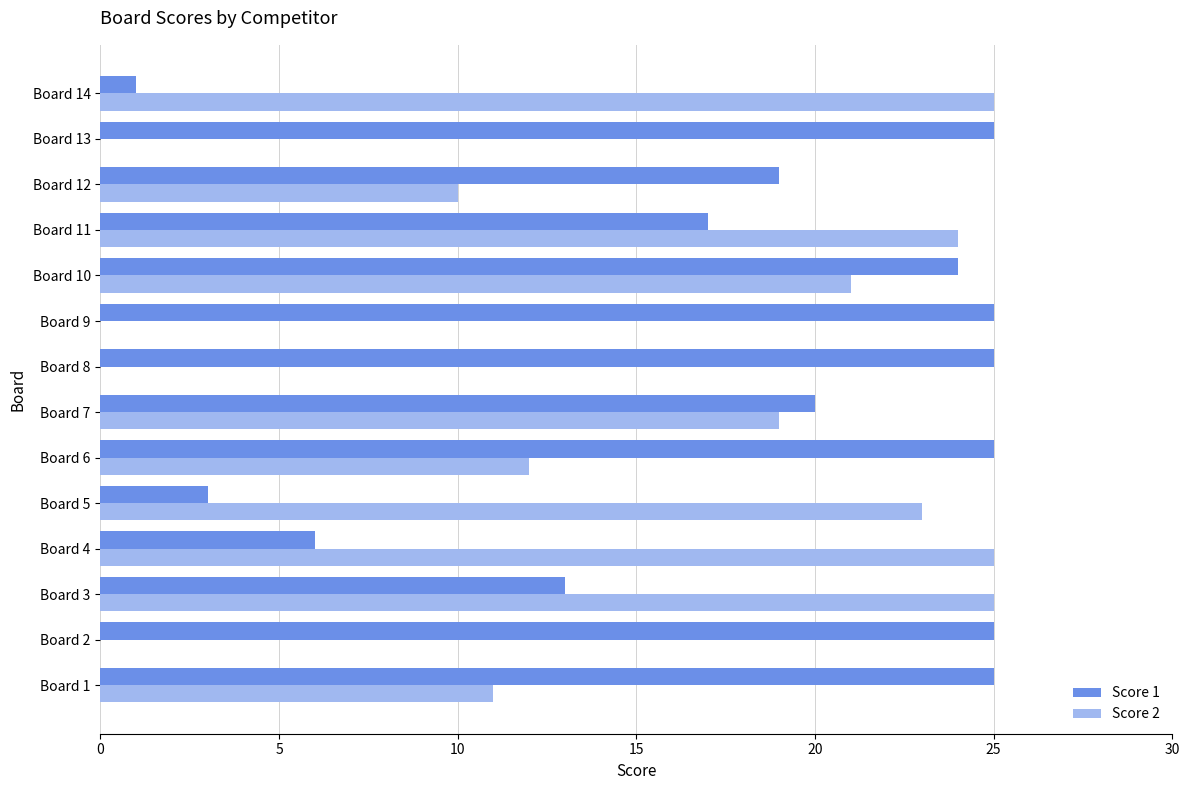

Is it true that Score 2 equals 6 at Board 12?

False